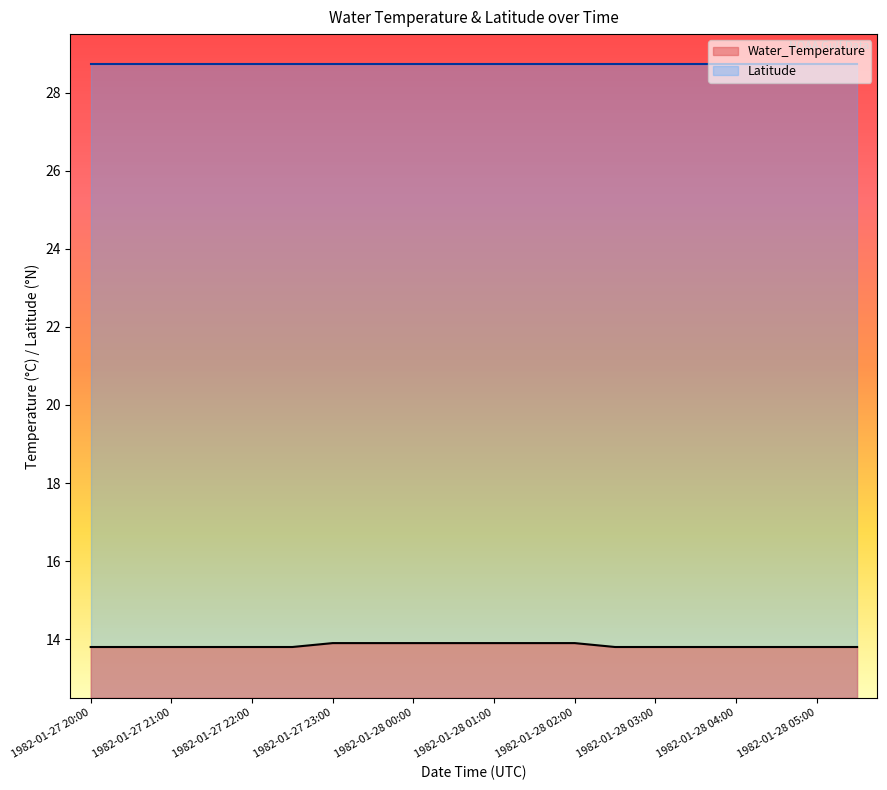

Which label corresponds to the smallest value in the chart?

1982-01-27 20:00